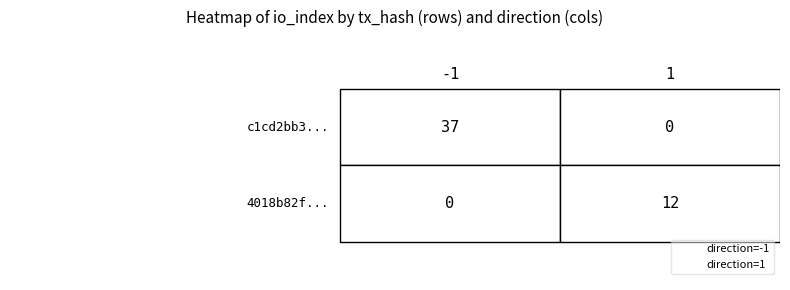

What is the approximate value of 4018b82f... at io_index, to the nearest 10?

10